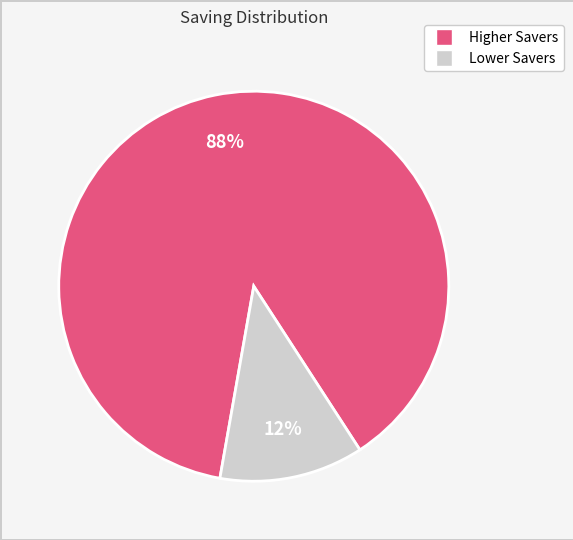

Does any single category account for the majority?

Yes